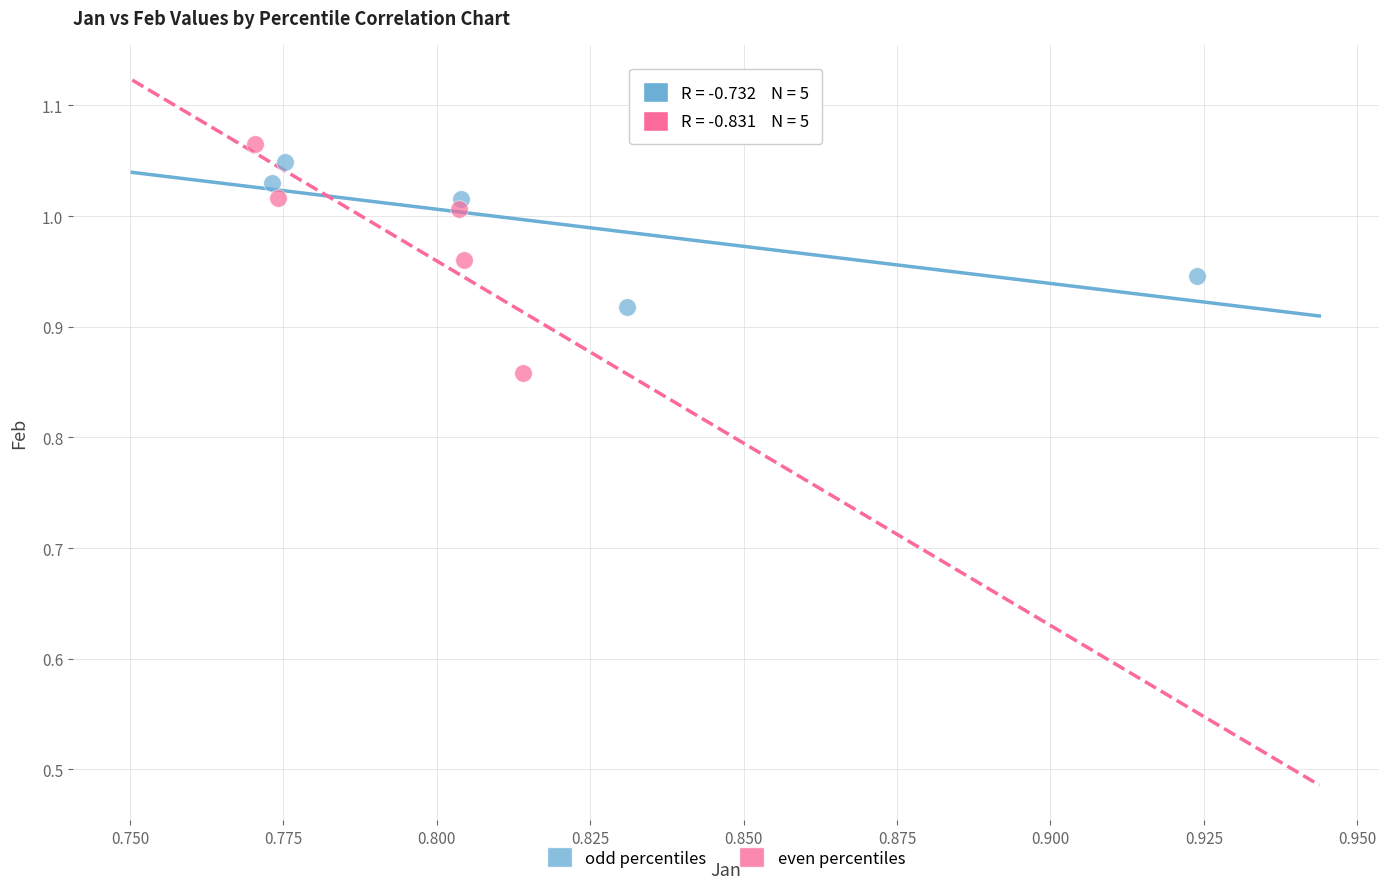

Which series has the widest spread of Y values?

even percentiles